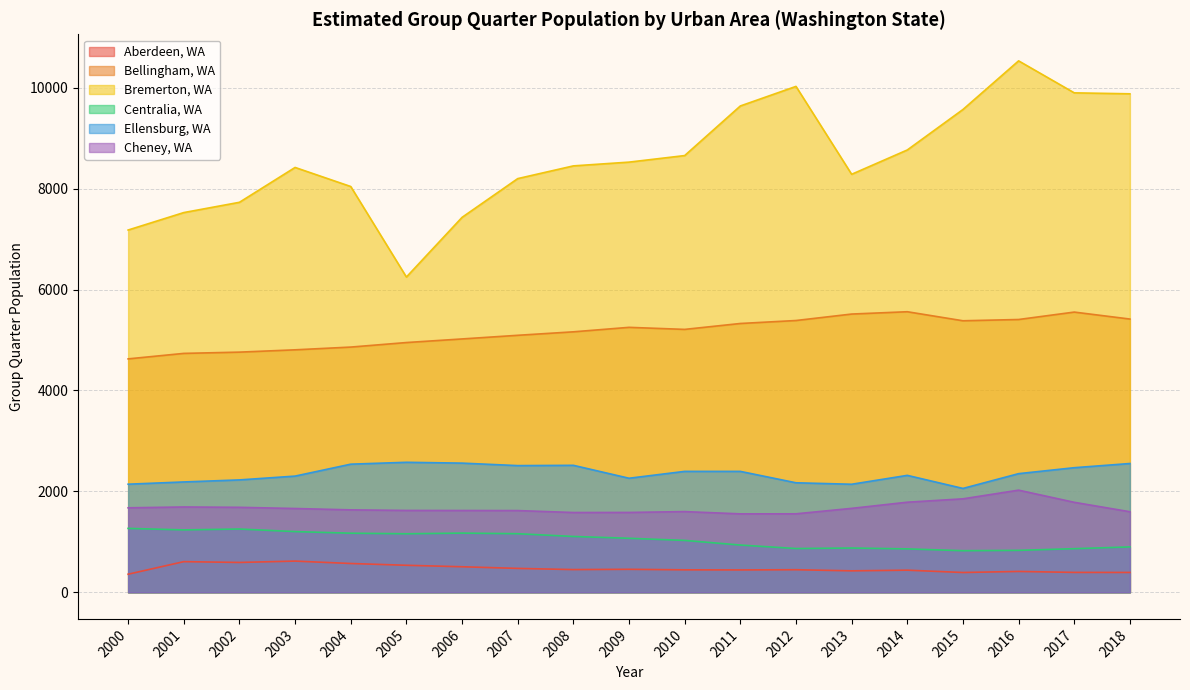

What is the value of the Bremerton, WA point at the 11th from the left?

8656.0